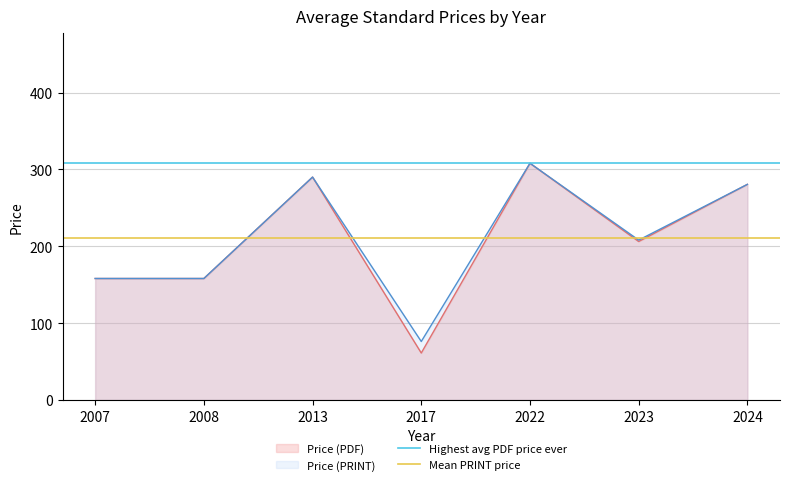

What is the lowest value of the Mean PRINT price series?

211.2